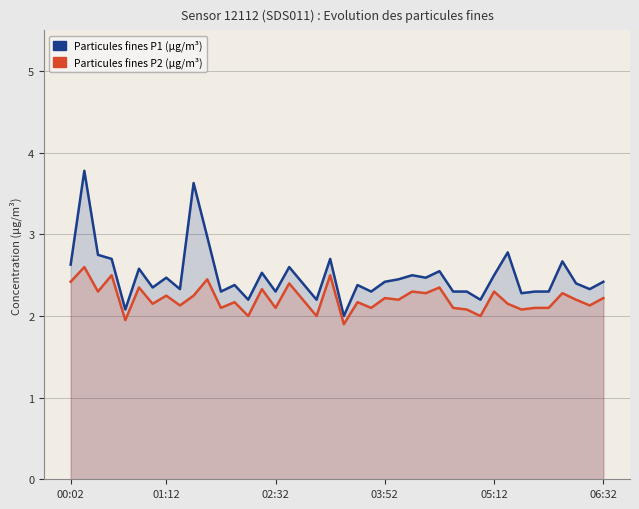

List the series in order of their peak value, lowest first.

P2, P1